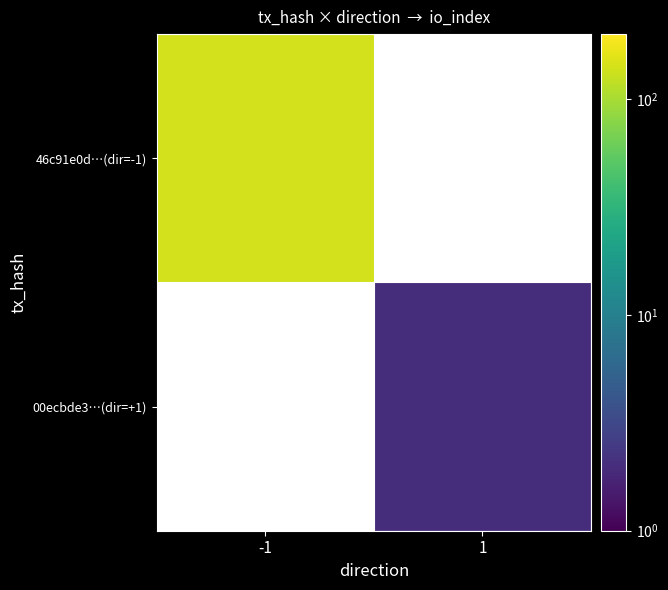

Rank the series by their average value, from highest to lowest.

46c91e0d…(dir=-1), 00ecbde3…(dir=+1)